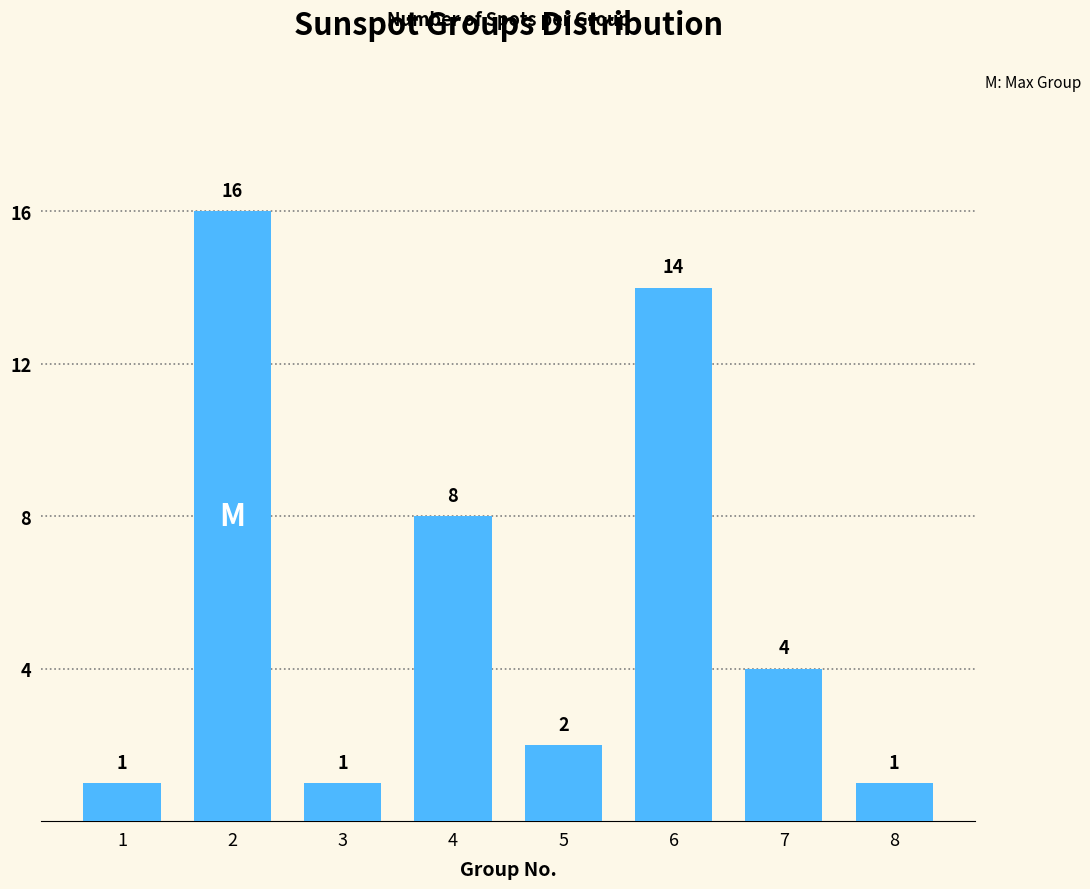

Does the chart contain stacked bars?

No